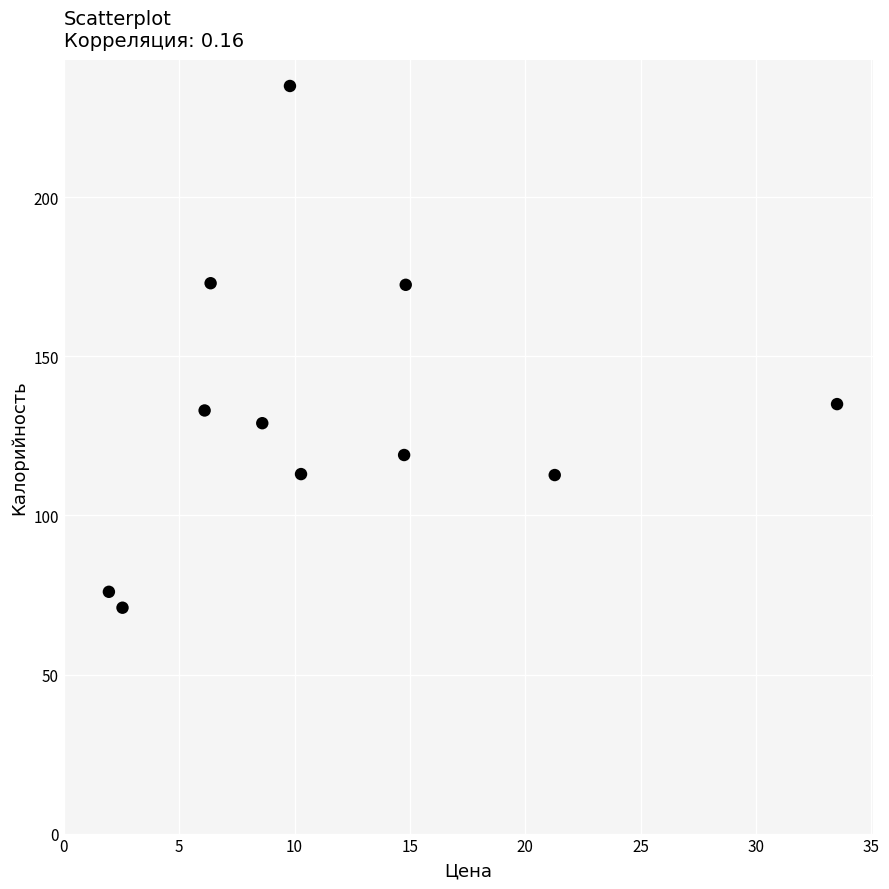

What is the average X value?

11.8